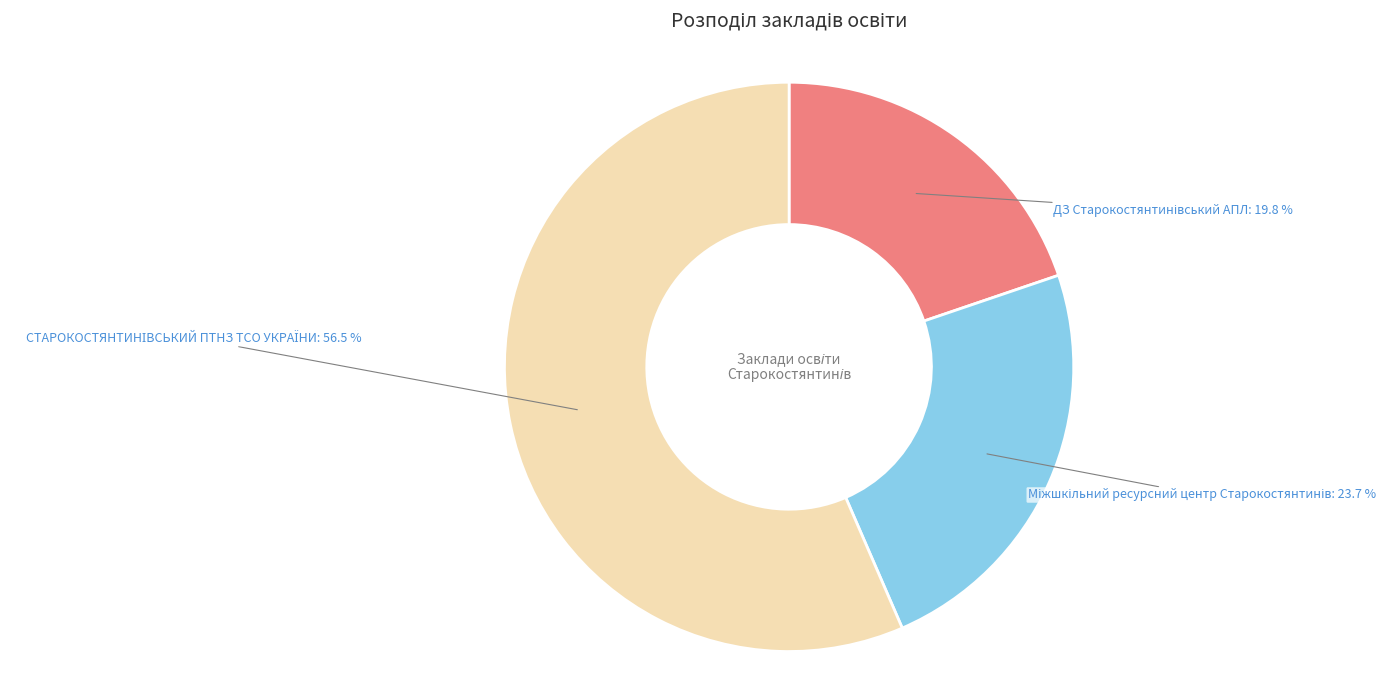

How many segments does this pie chart have?

3